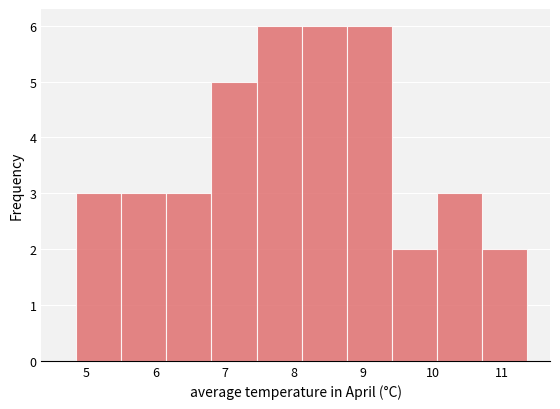

How tall is the bar that spans 10.1 to 10.7 on the x-axis? Neither the bar edges nor the heights are printed on the chart, so give them approximately, as read against the axes.

3